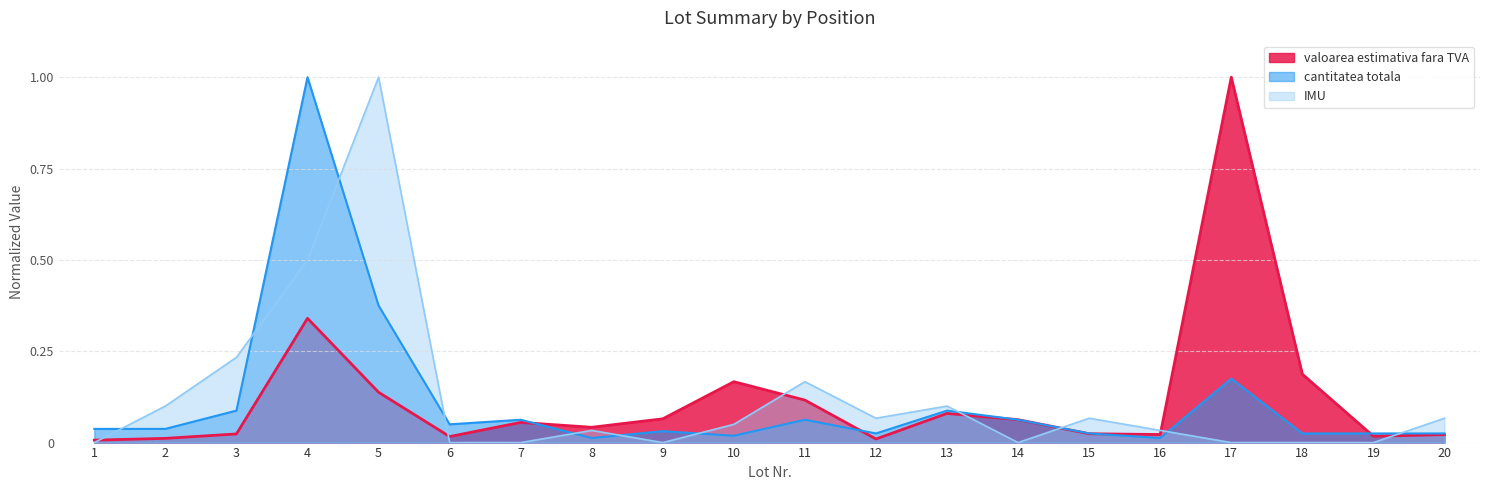

Which series changed the most between 4 and 8?

cantitatea totala